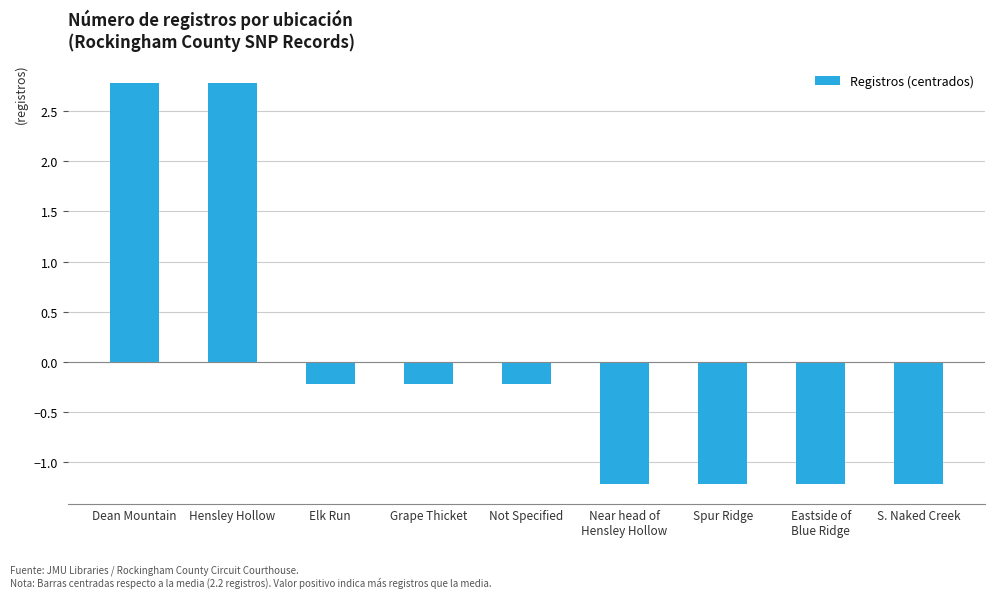

Are the bars horizontal?

No